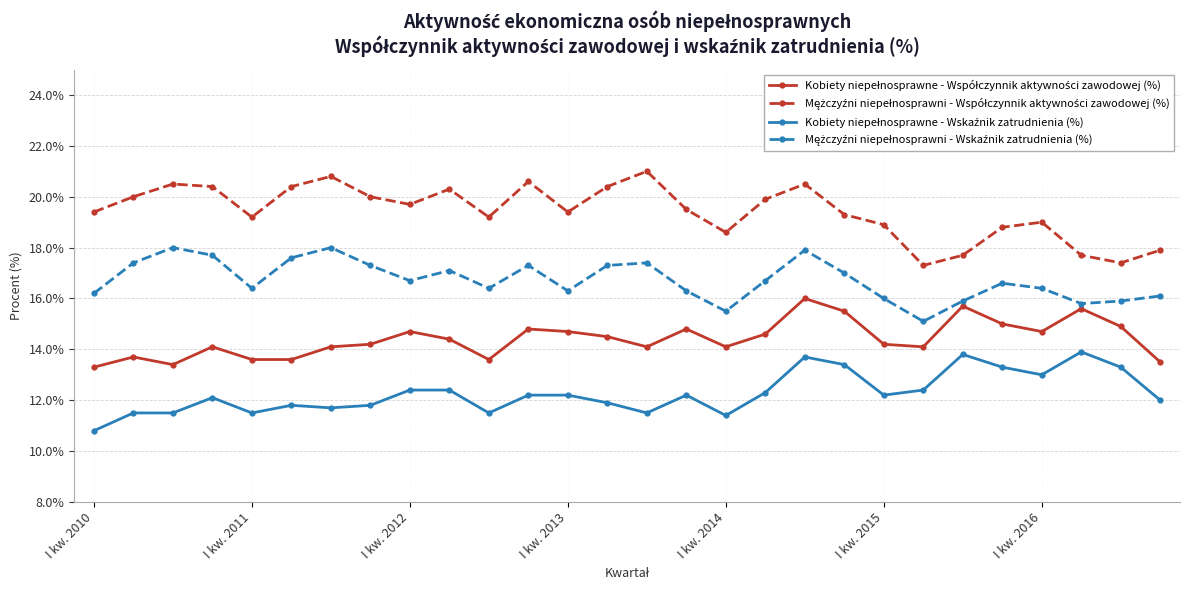

At how many categories does at least one series exceed 10?

28